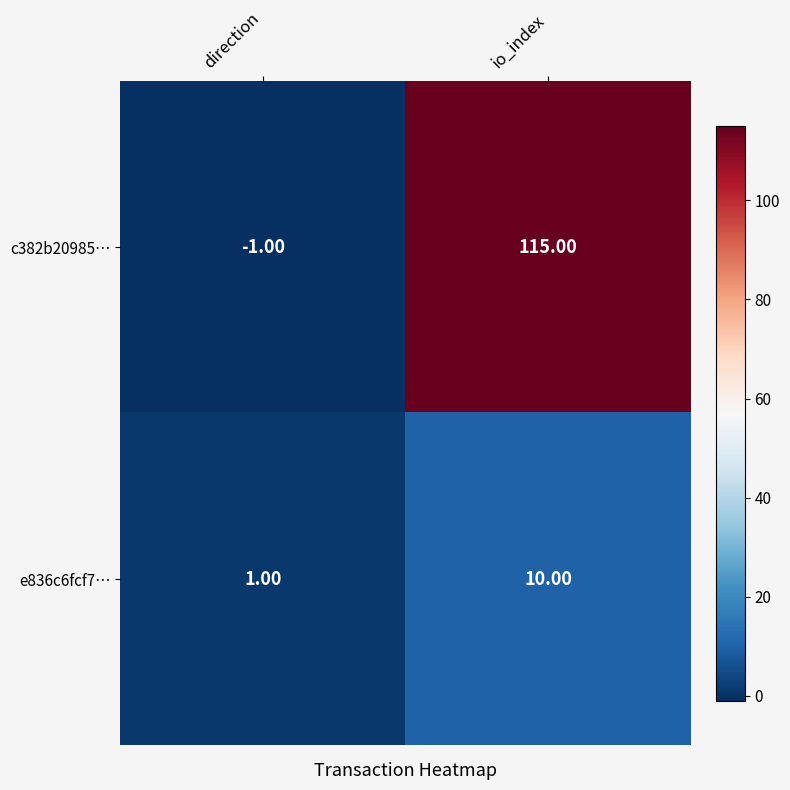

Count the number of categories in the chart.

2